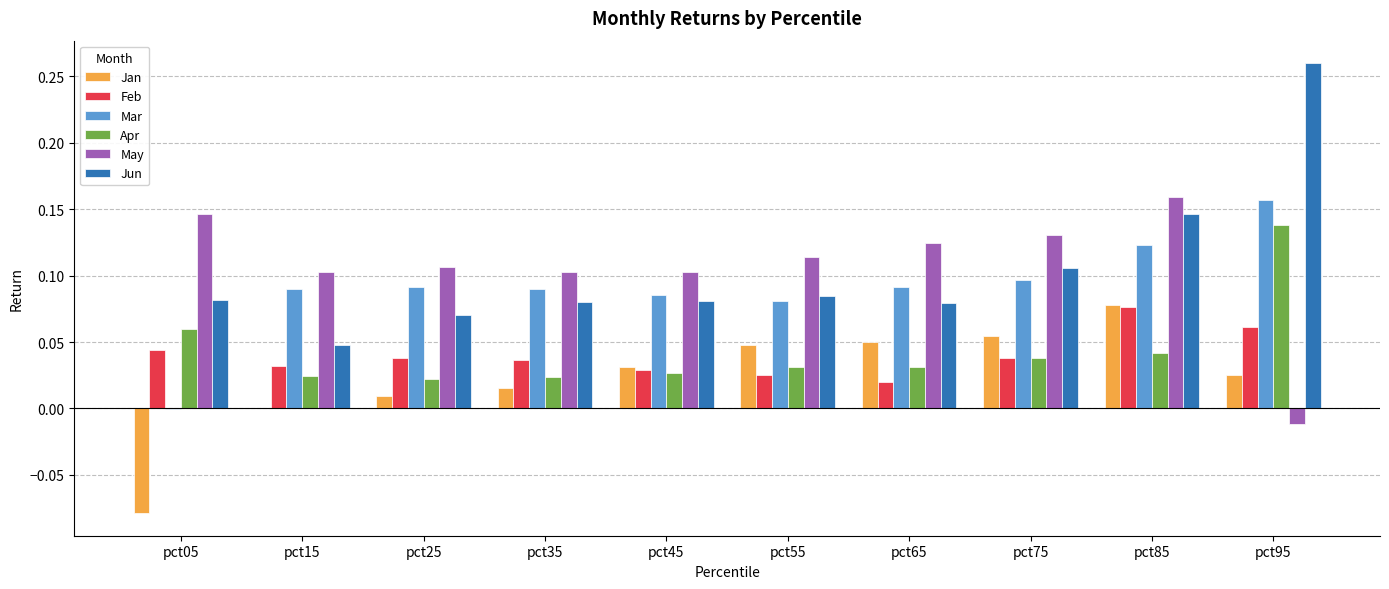

Is the value of May at pct35 greater than the value of Mar at pct05?

Yes